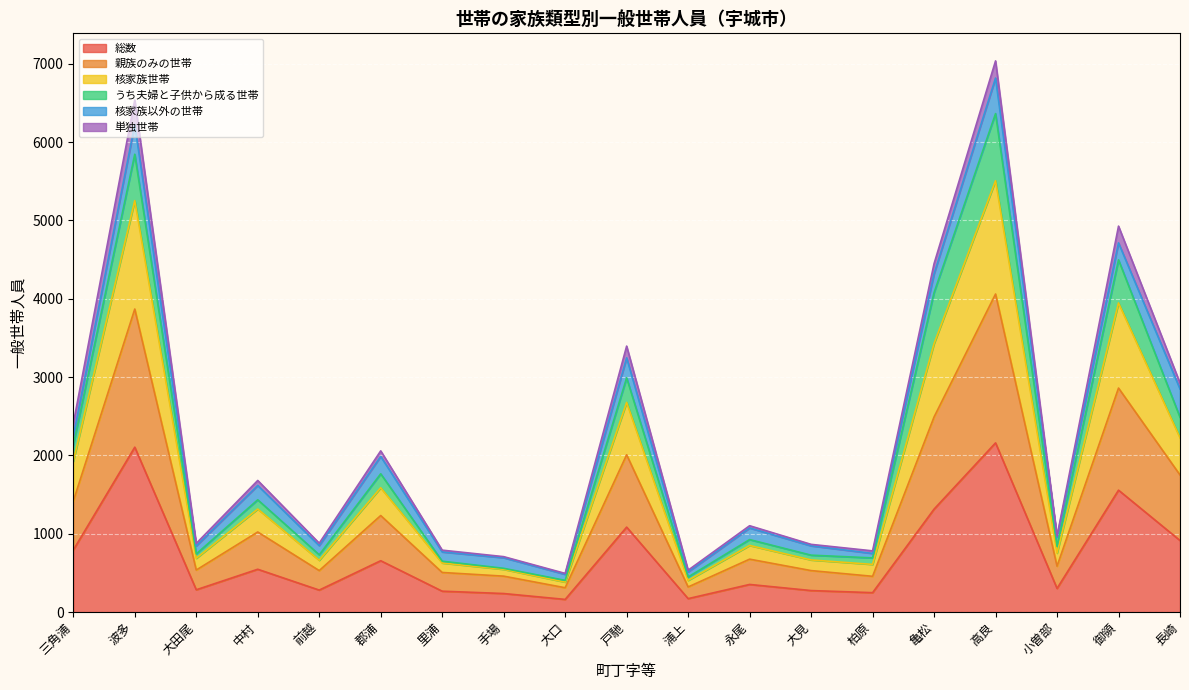

The 親族のみの世帯 series shows 320 at 浦上. True or false?

True